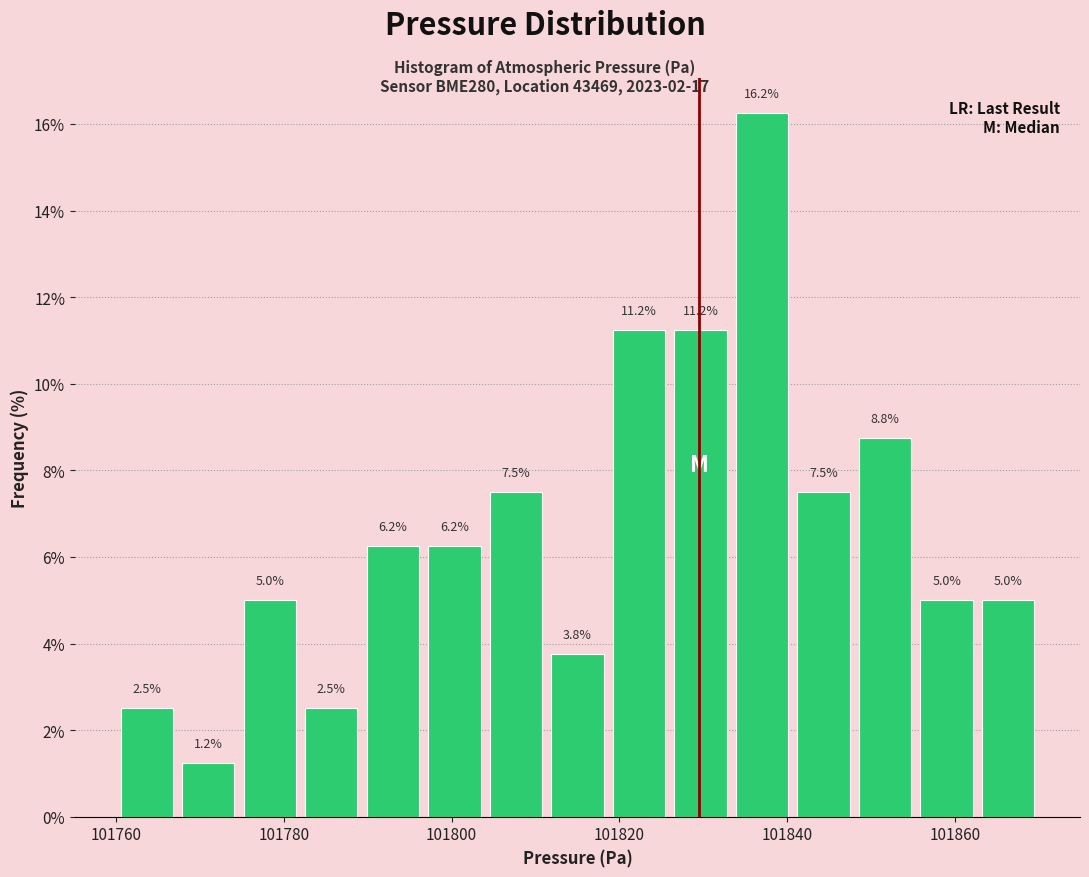

Read against the x-axis, roughly where is the centre of the tallest bar?

101838